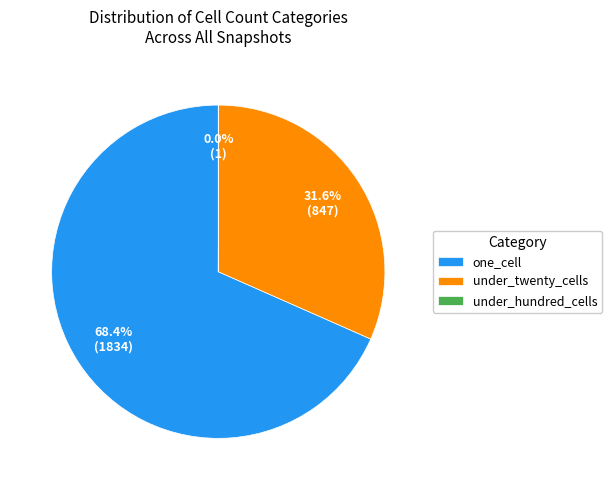

Is there a majority slice in this chart?

Yes